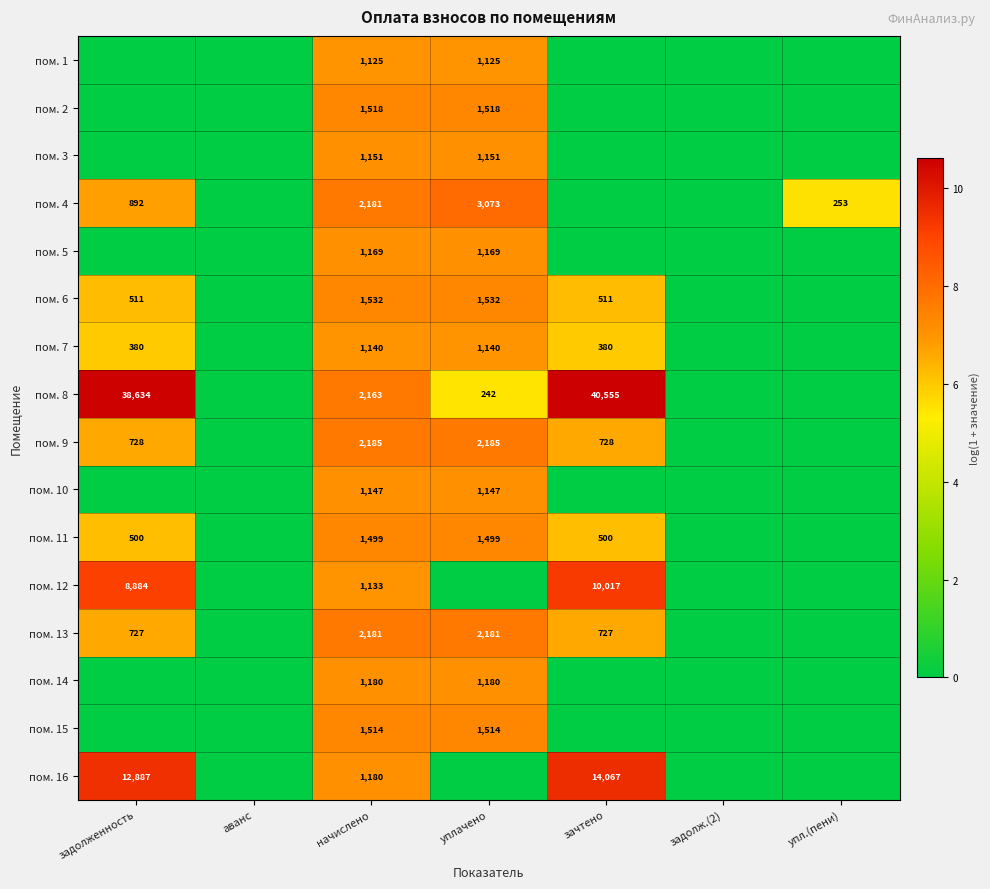

Is it true that пом. 11 equals 368 at уплачено?

False